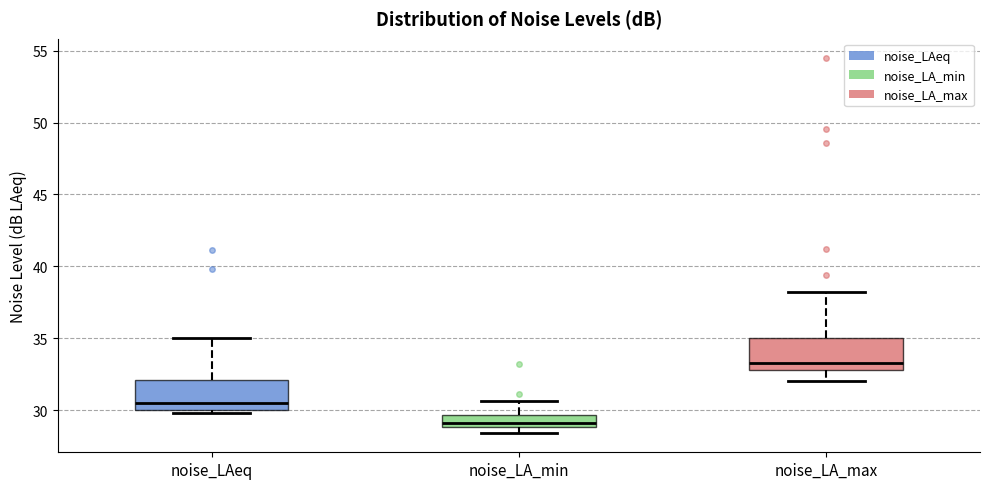

Where is the lower edge of the box for noise_LA_max on the y-axis? The values are not printed on the chart, so give them approximately, as read against the axis.

33.0